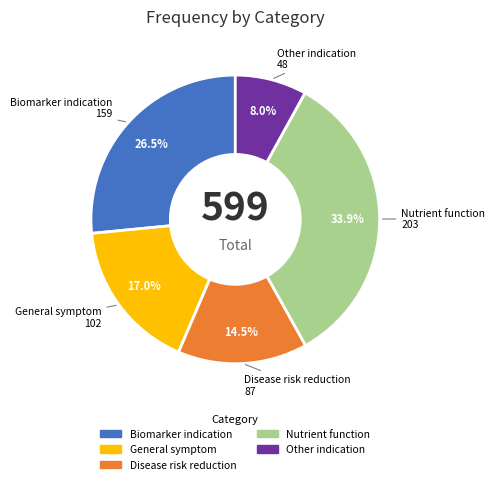

Is there any slice that represents more than half of the pie?

No